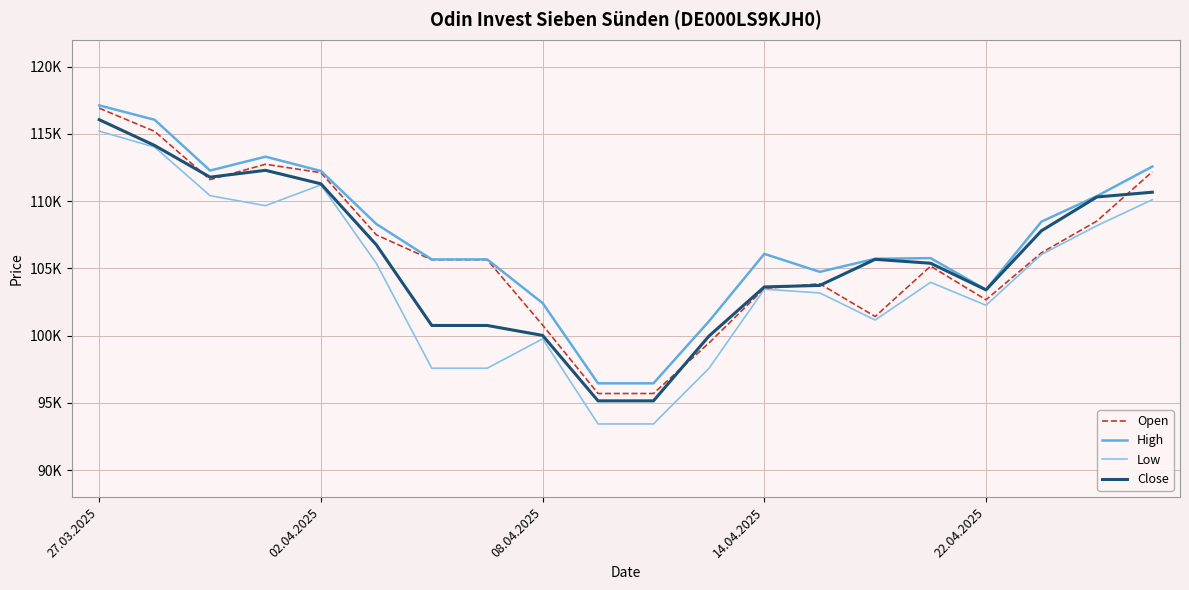

What is the smallest value displayed?

93442